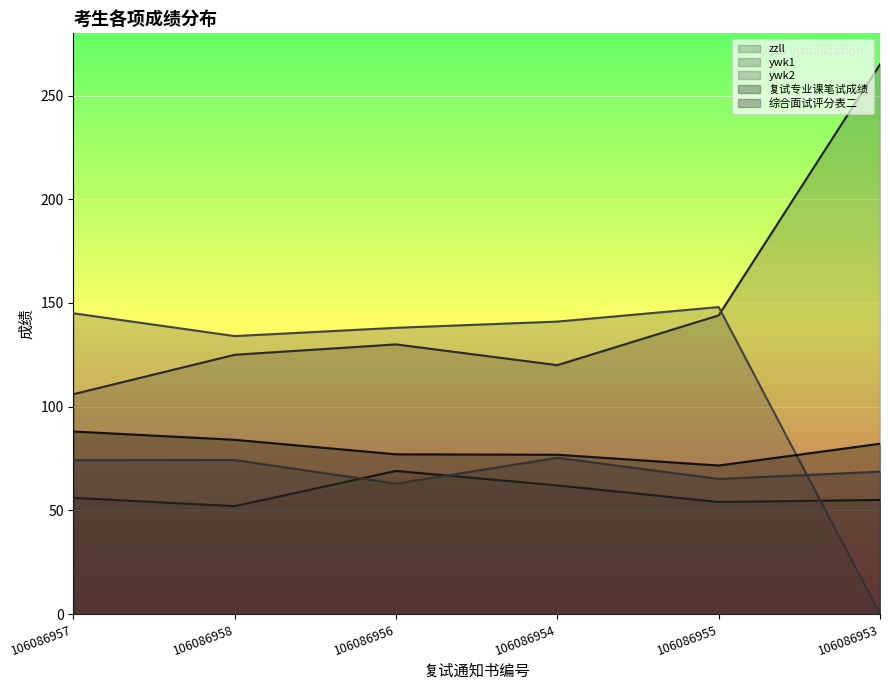

Which series changed the most between 106086958 and 106086953?

ywk1